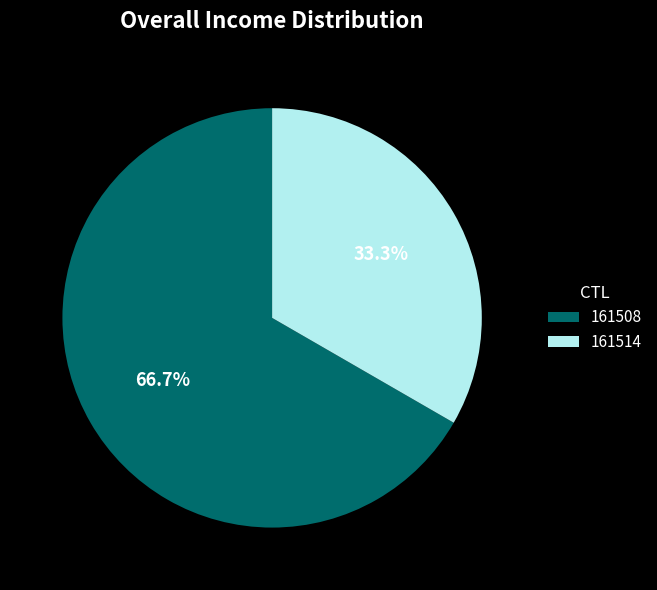

Which category has the biggest portion of the pie?

161508